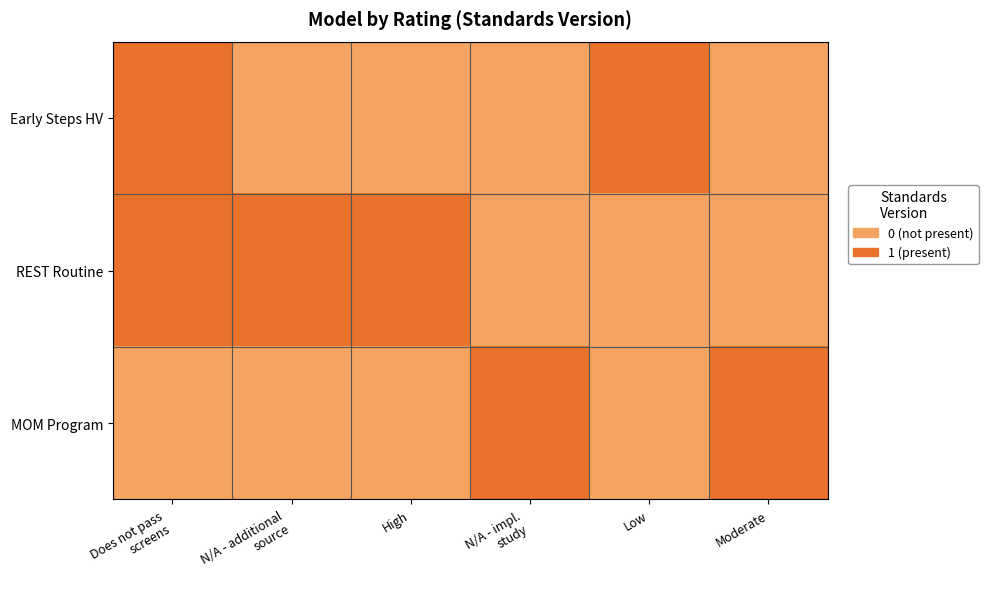

Rank the series at N/A - impl. study from highest to lowest value.

MOM Program, Early Steps HV, REST Routine